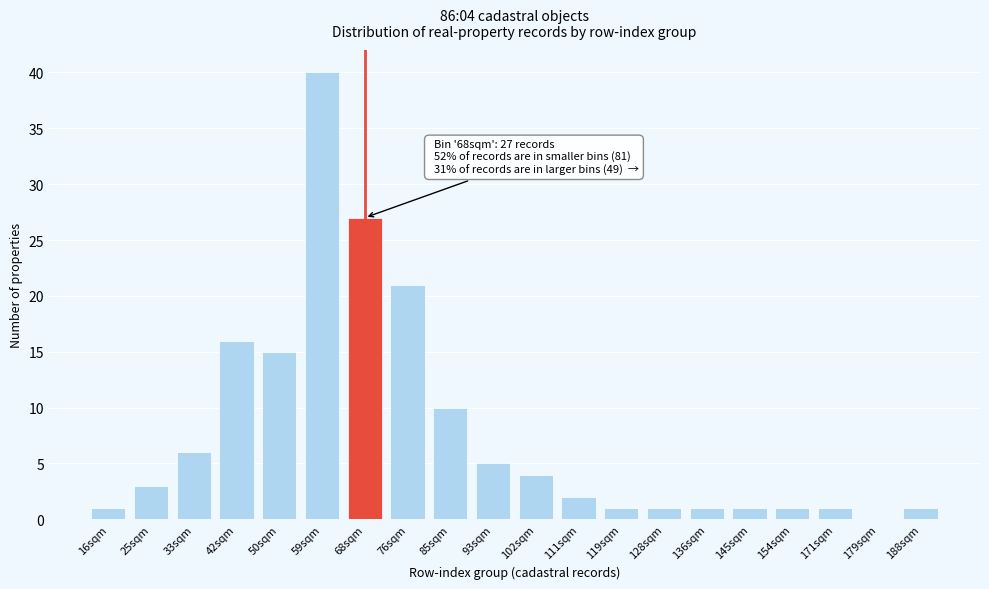

Reading left to right, extract all data points from this chart.

16sqm=1	25sqm=3	33sqm=6	42sqm=16	50sqm=15	59sqm=40	68sqm=27	76sqm=21	85sqm=10	93sqm=5	102sqm=4	111sqm=2	119sqm=1	128sqm=1	136sqm=1	145sqm=1	154sqm=1	171sqm=1	179sqm=0	188sqm=1